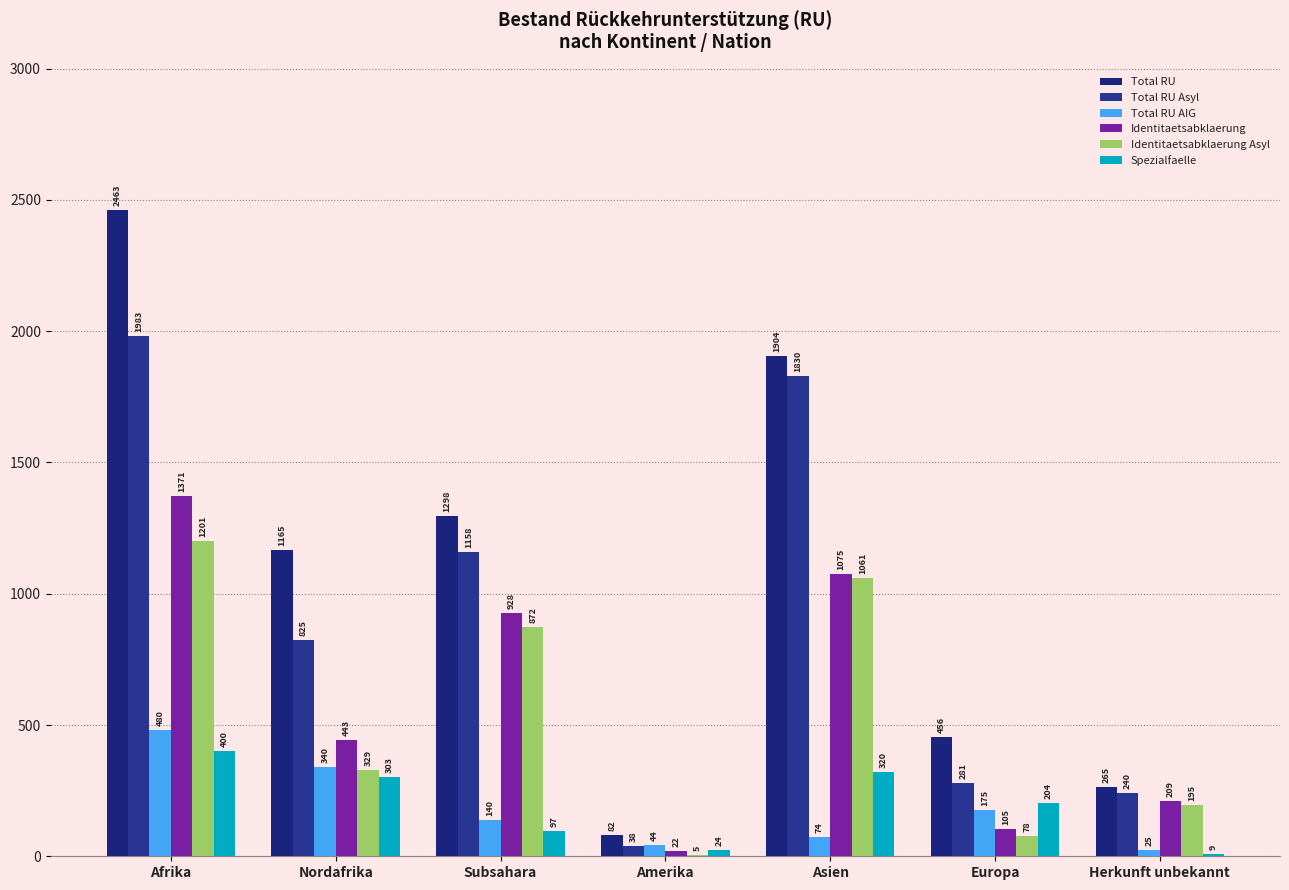

At which label does Total RU AIG first exceed 140?

Afrika